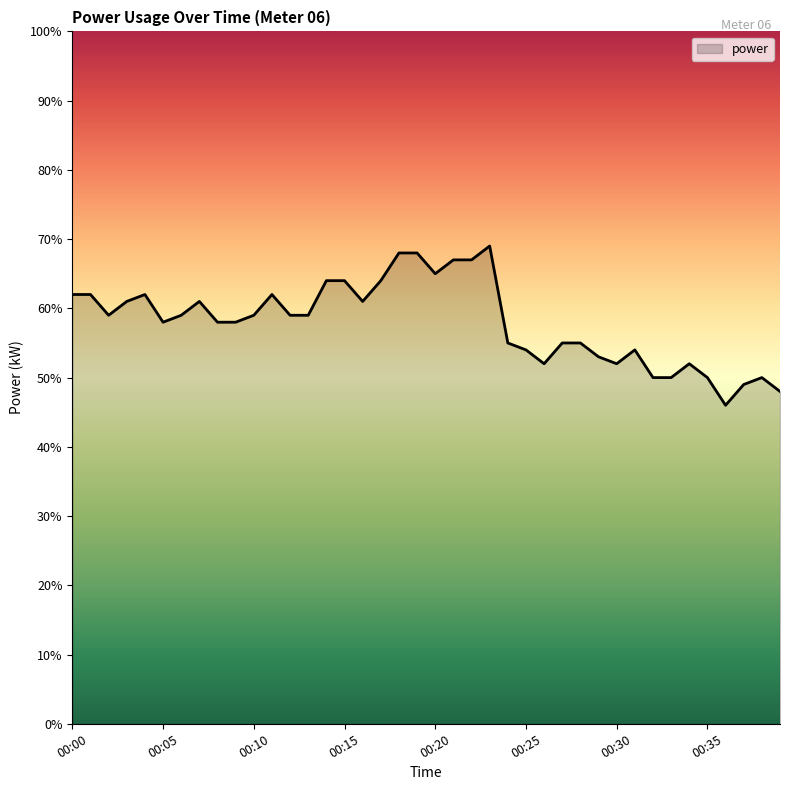

Reading left to right, extract all data points from this chart.

0.6	0.6	0.6	0.6	0.6	0.6	0.6	0.6	0.6	0.6	0.6	0.6	0.6	0.6	0.6	0.6	0.6	0.6	0.7	0.7	0.7	0.7	0.7	0.7	0.6	0.5	0.5	0.6	0.6	0.5	0.5	0.5	0.5	0.5	0.5	0.5	0.5	0.5	0.5	0.5